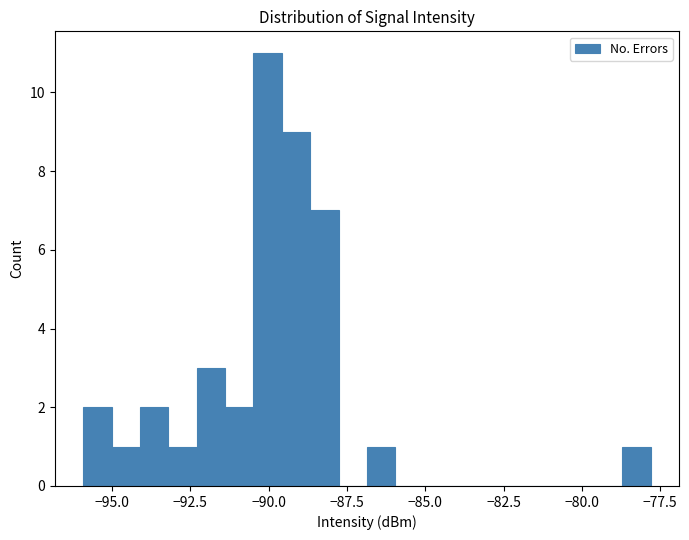

Around what value on the x-axis is the tallest bar? Give the approximate position of its centre, as read against the axis.

-90.0